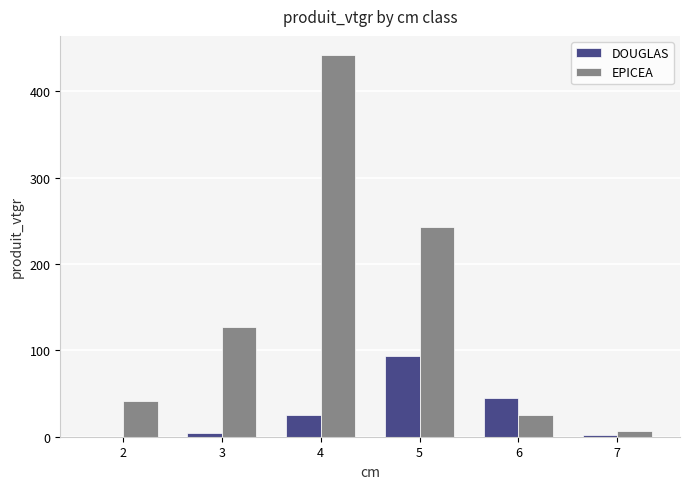

What is the total value across all series at 6?

70.4